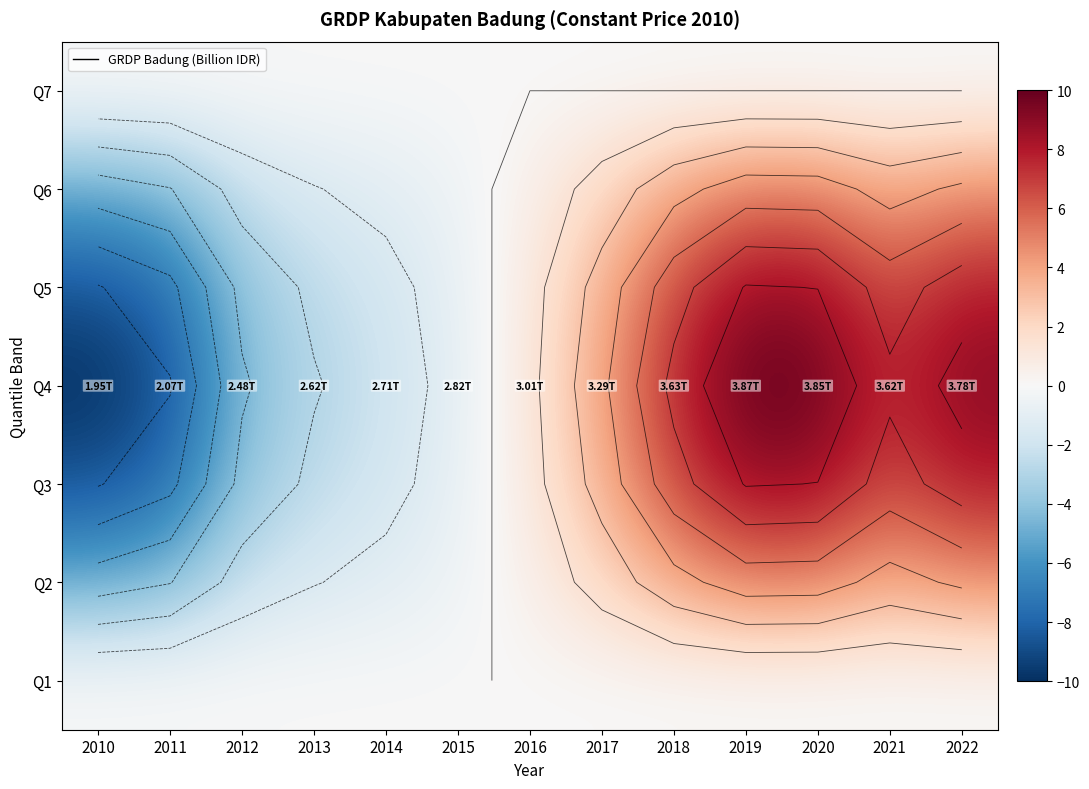

How many data points in Q4 are above 1?

7